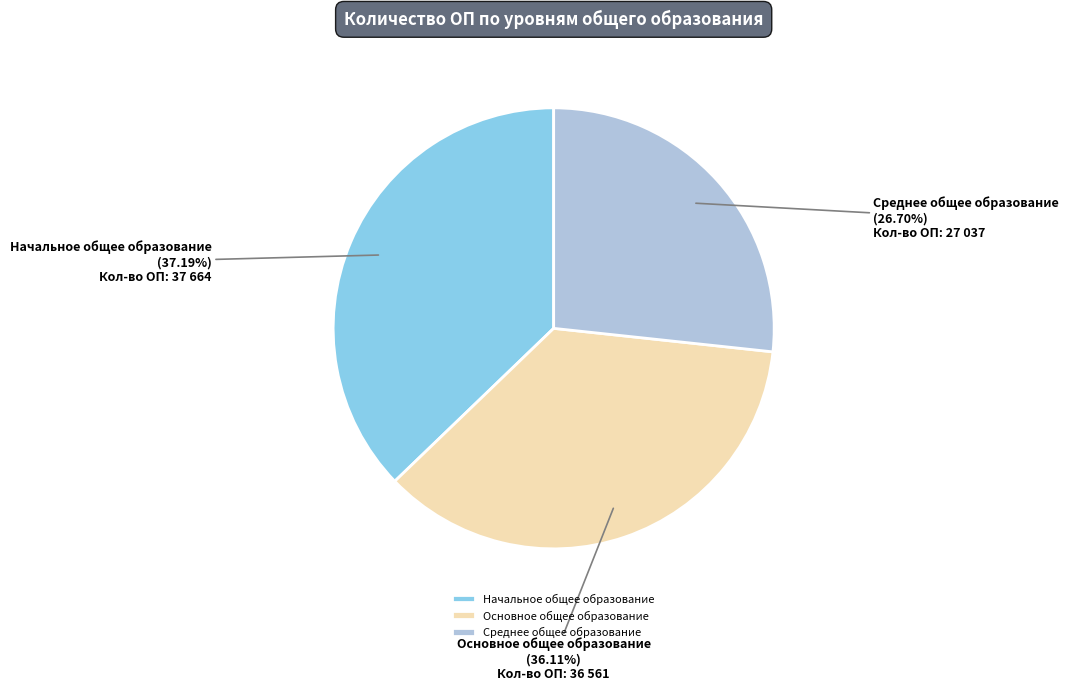

Is Начальное общее образование the majority of the pie?

No